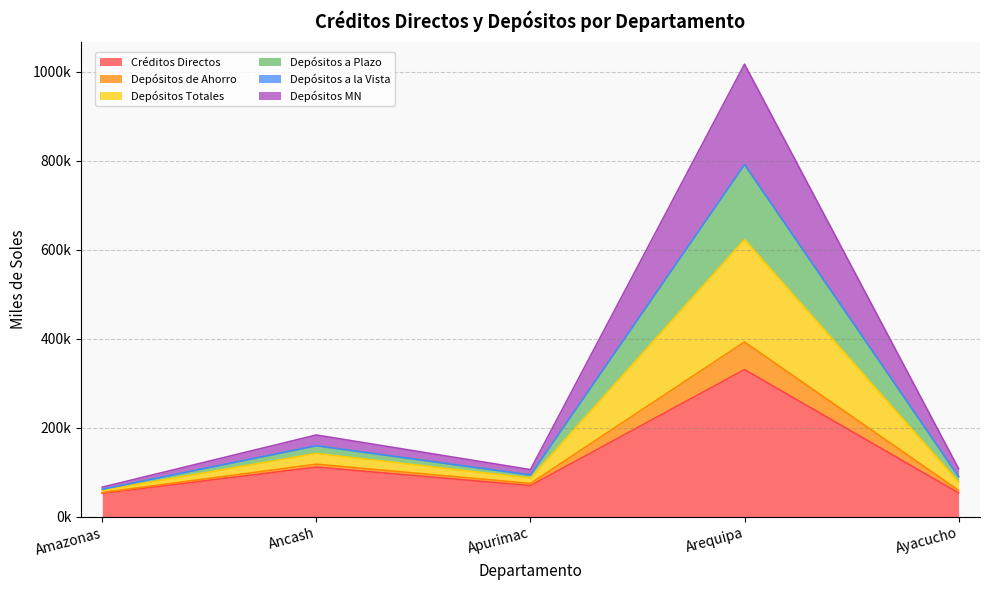

At which category is the sum across all series the highest?

Arequipa